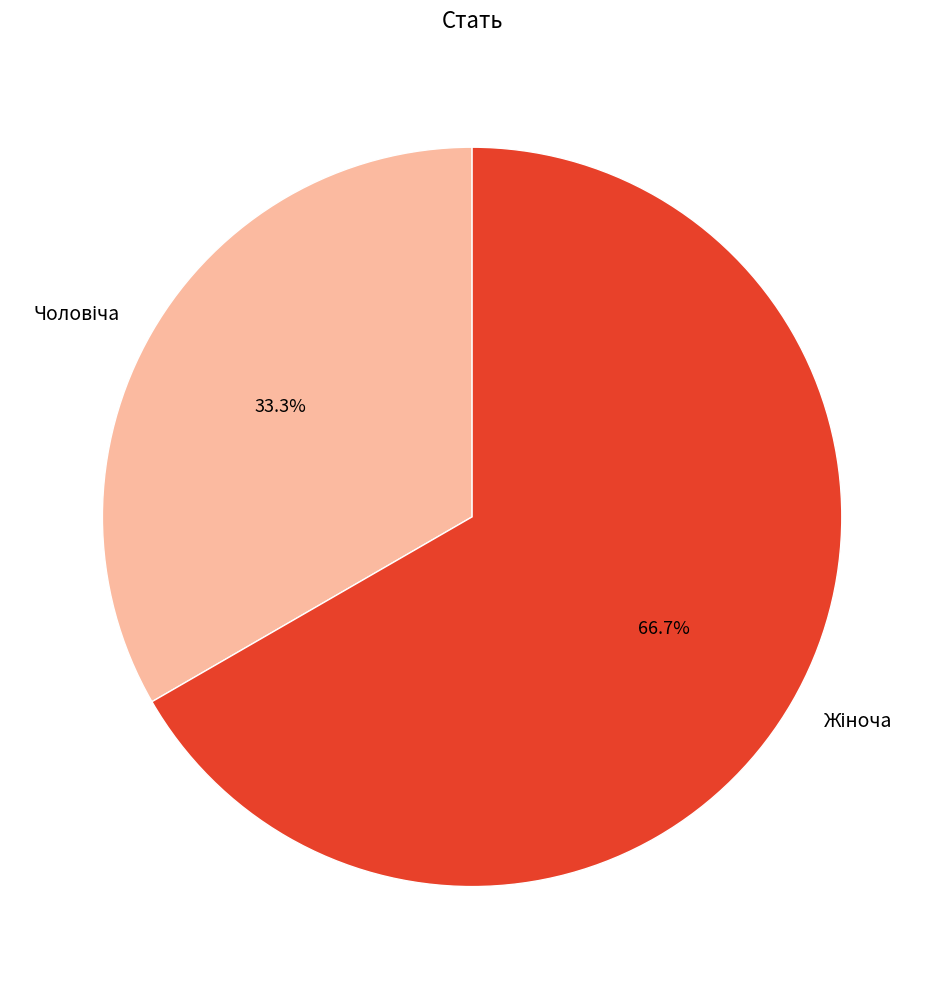

Does any single category account for the majority?

Yes